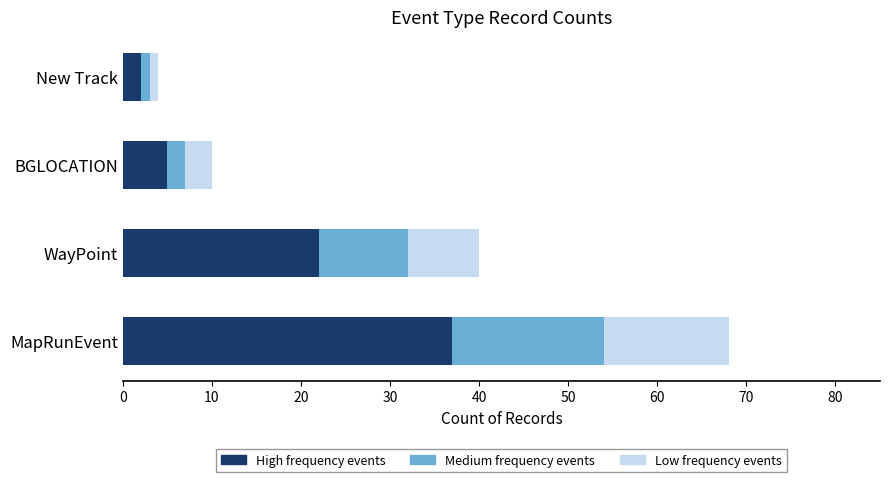

At which category is the sum across all series the highest?

MapRunEvent